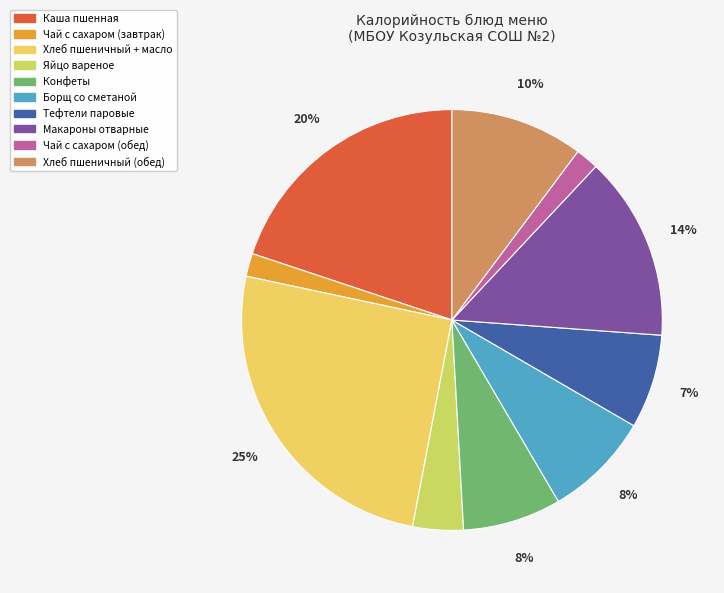

What is the largest slice in the pie chart?

Хлеб пшеничный + масло